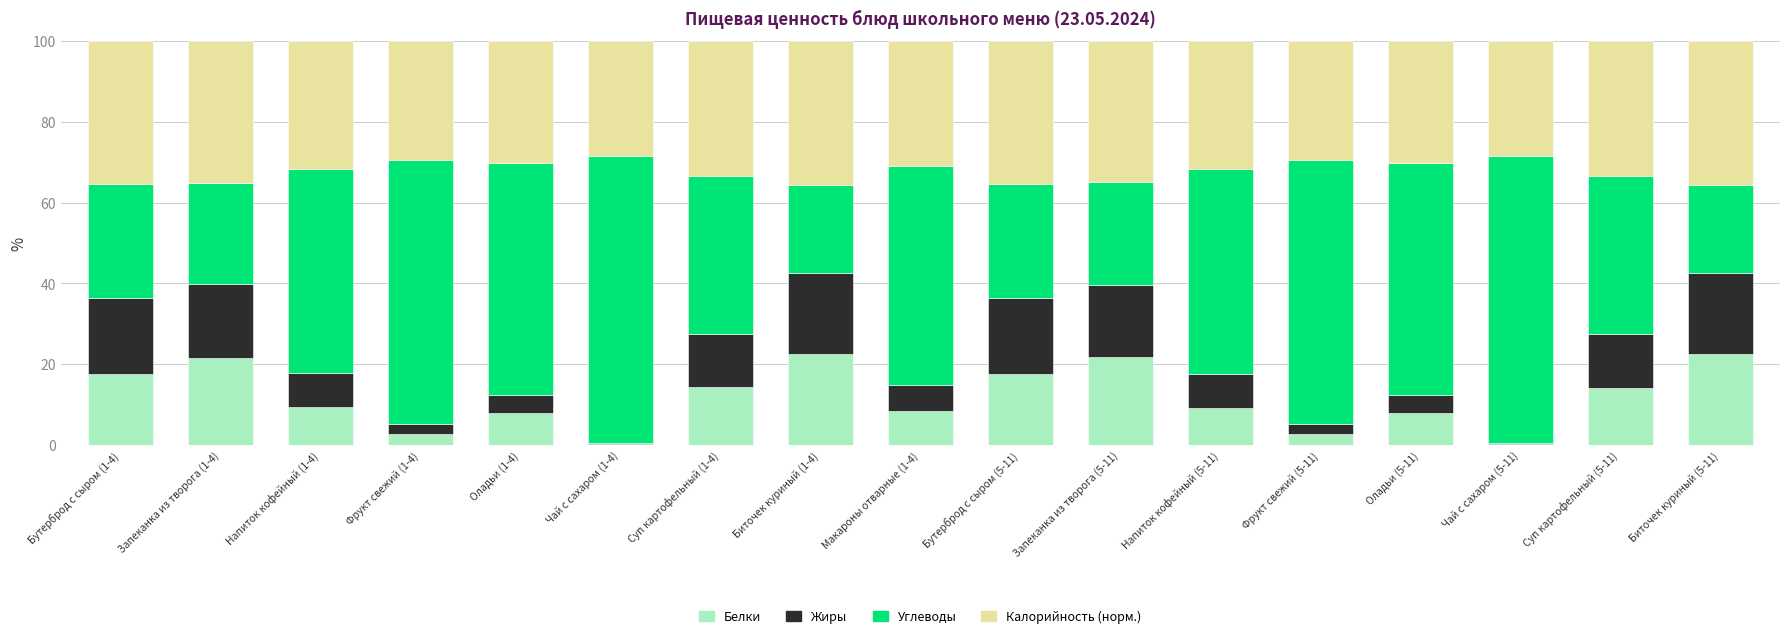

What is the total value across all series at Суп картофельный (1-4)?

100.0